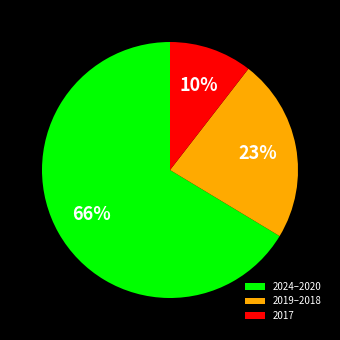

Do 2019–2018 and 2024–2020 together represent more than half of the pie?

Yes